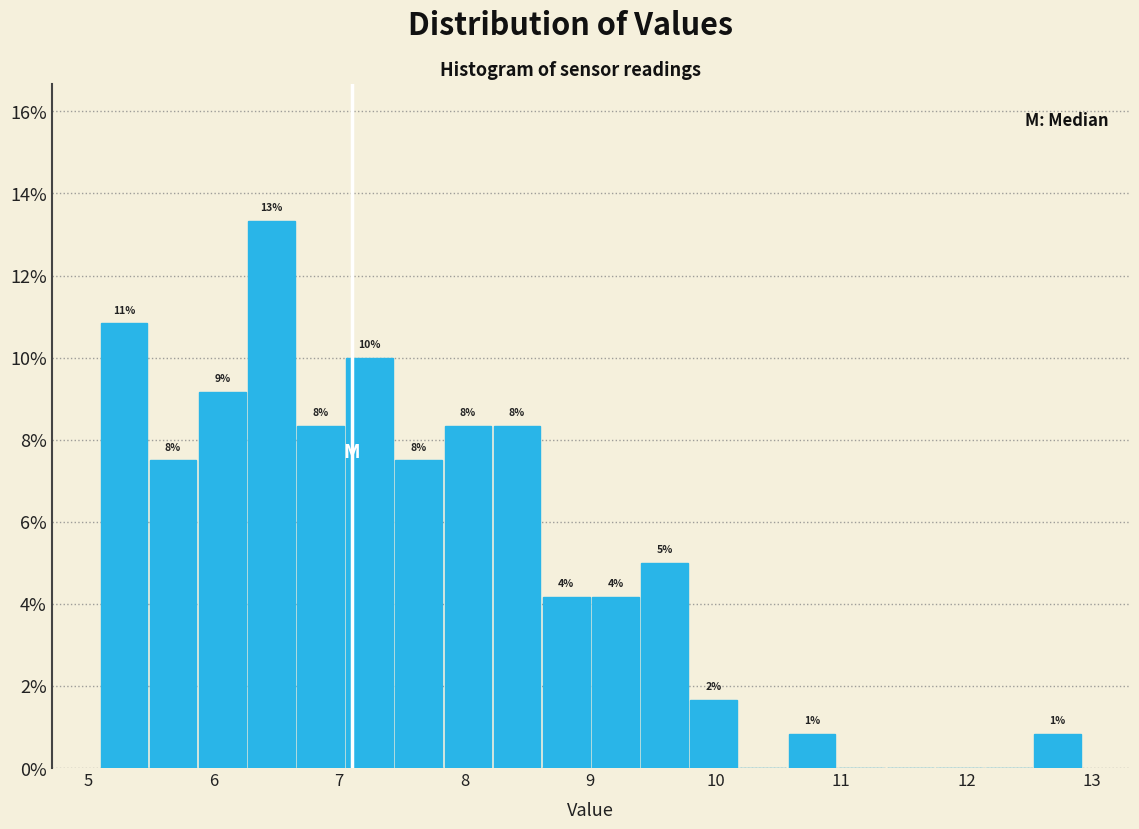

Around what value on the x-axis is the tallest bar? Give the approximate position of its centre, as read against the axis.

6.5